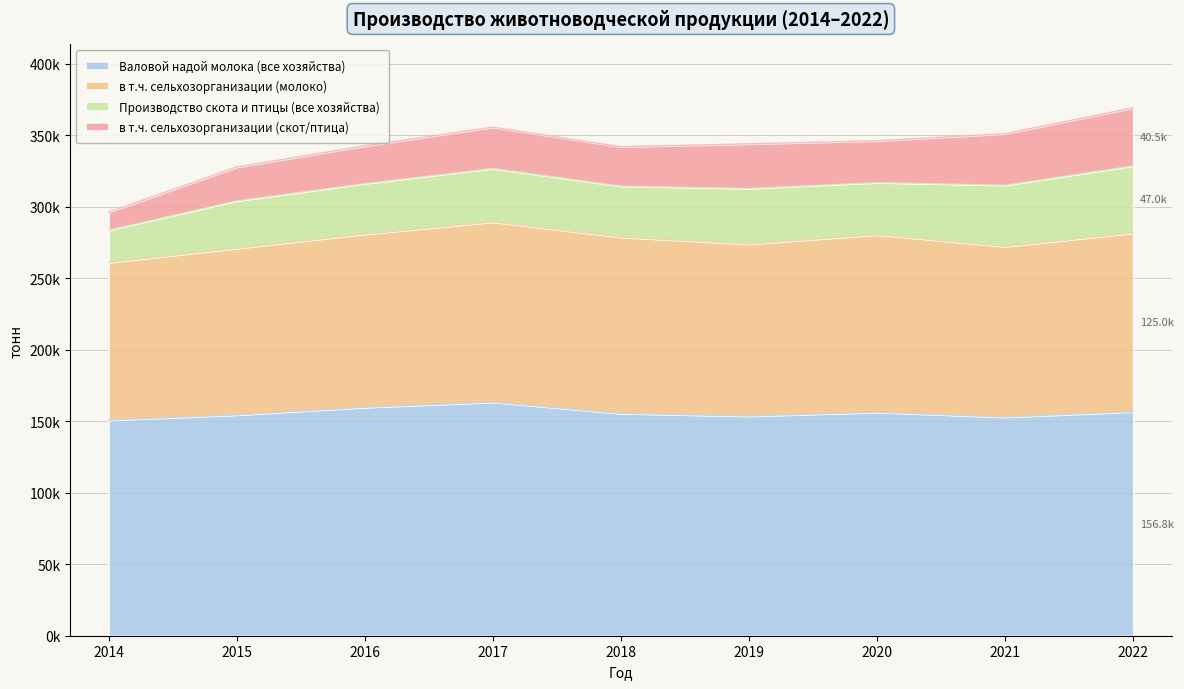

True or false: Валовой надой молока (все хозяйства) has more than 2 interior local peaks.

False